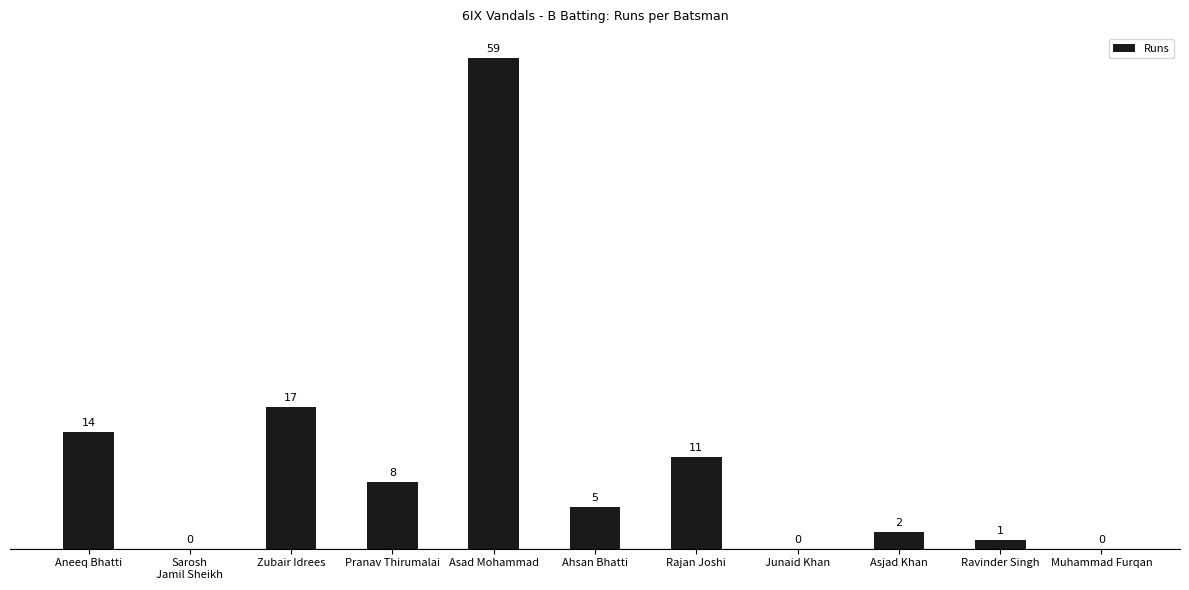

What is the greatest value displayed?

59